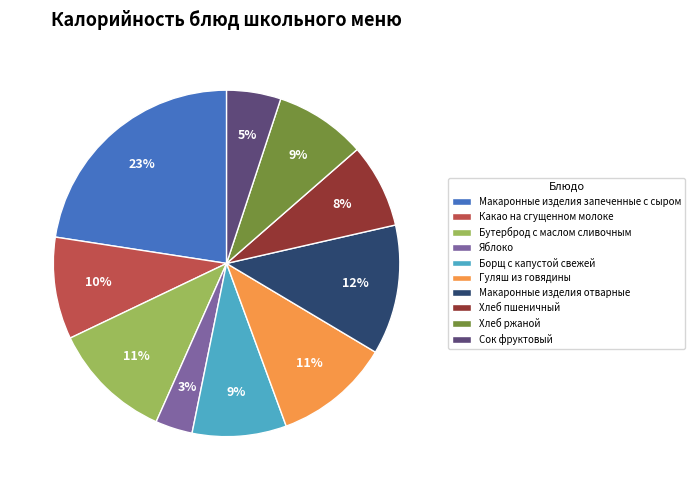

Do Хлеб пшеничный and Макаронные изделия отварные together represent more than half of the pie?

No